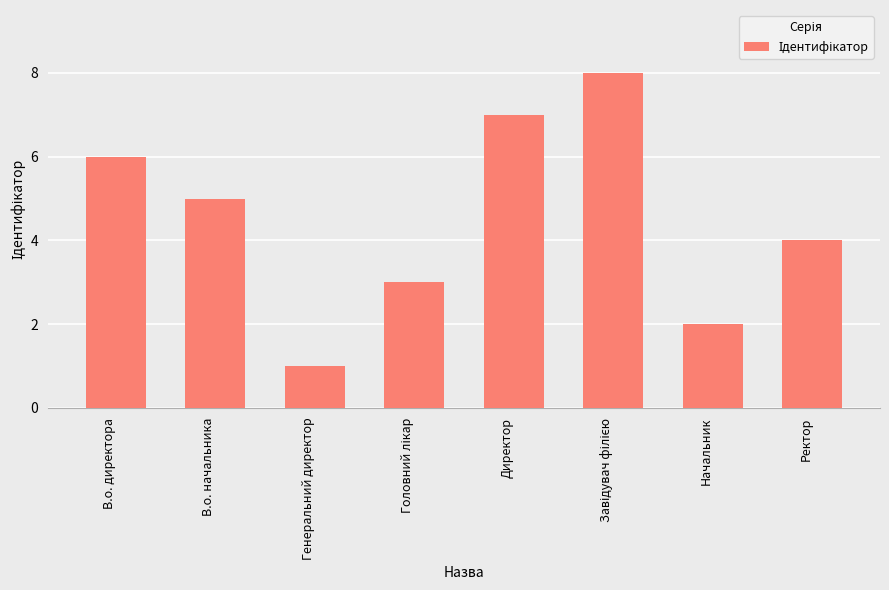

Which label corresponds to the smallest value in the chart?

Генеральний директор